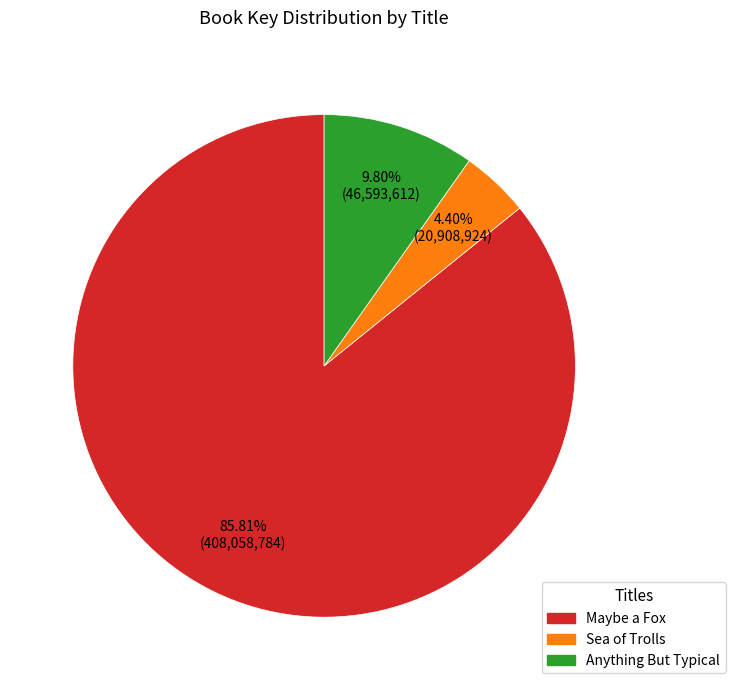

Does Maybe a Fox account for over 50% of the chart?

Yes